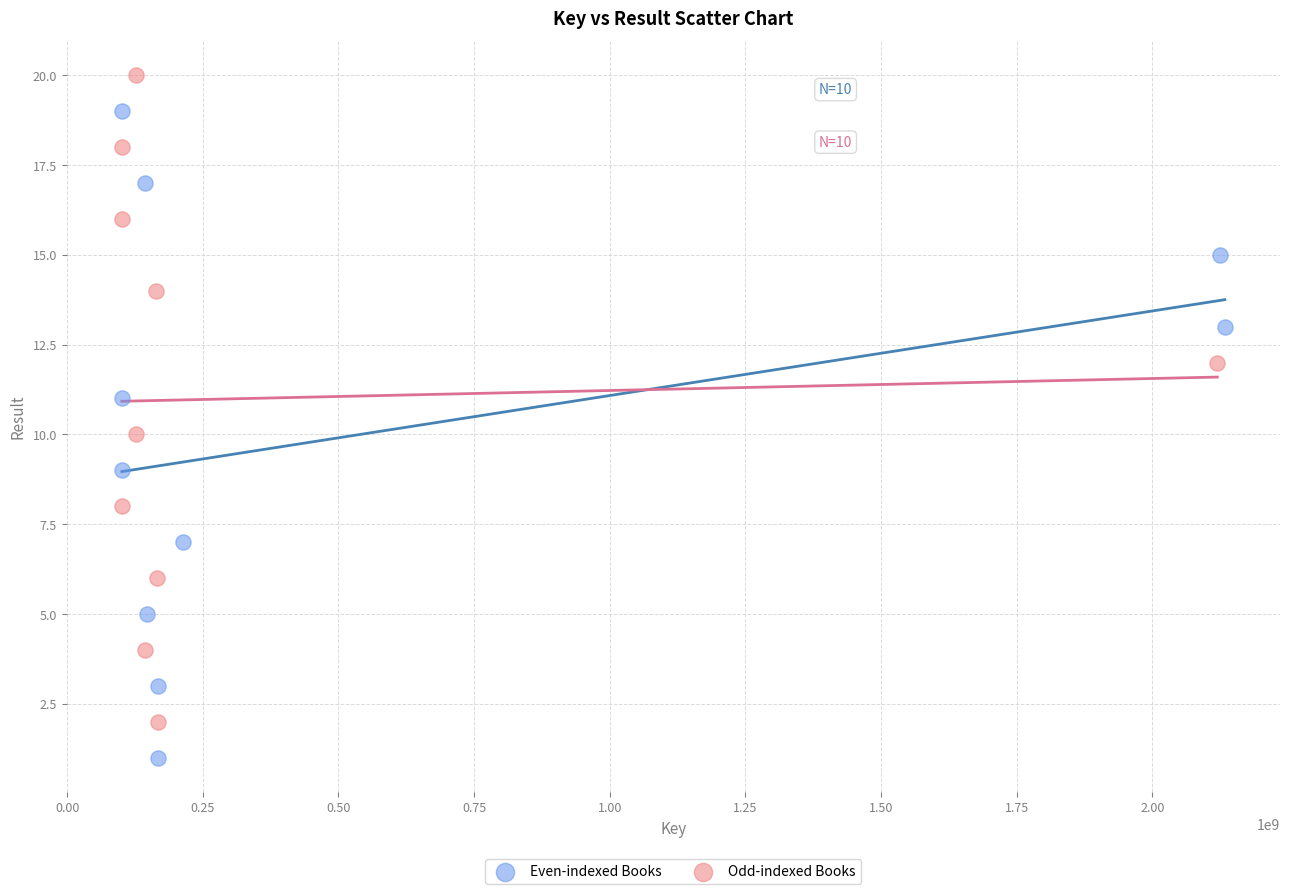

Which series reaches the minimum Y coordinate?

Even-indexed Books